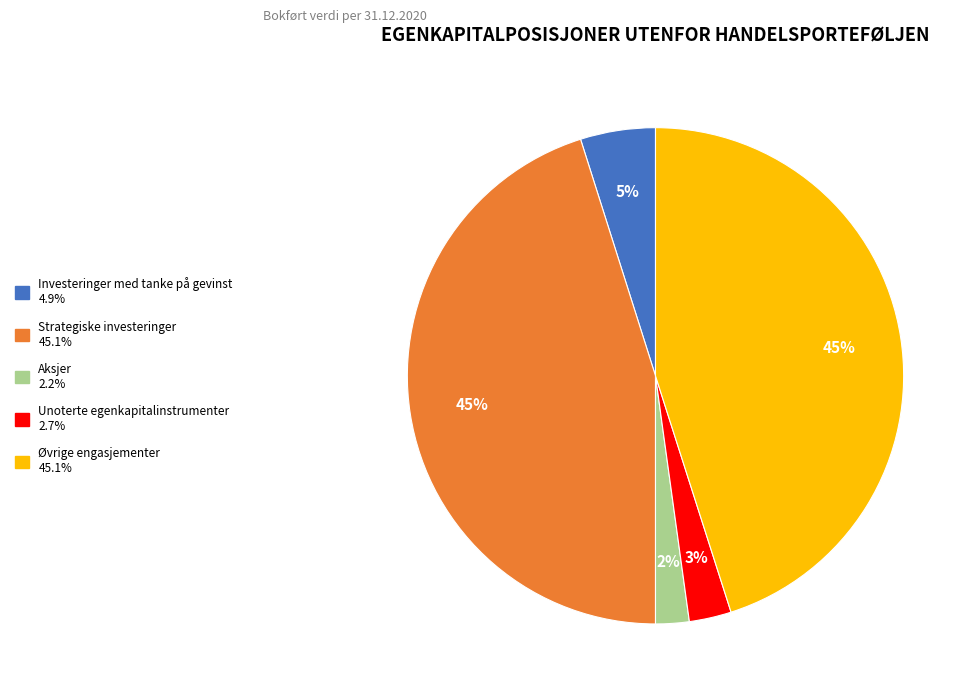

To the nearest percent, what percentage of the pie is Unoterte egenkapitalinstrumenter?

3%